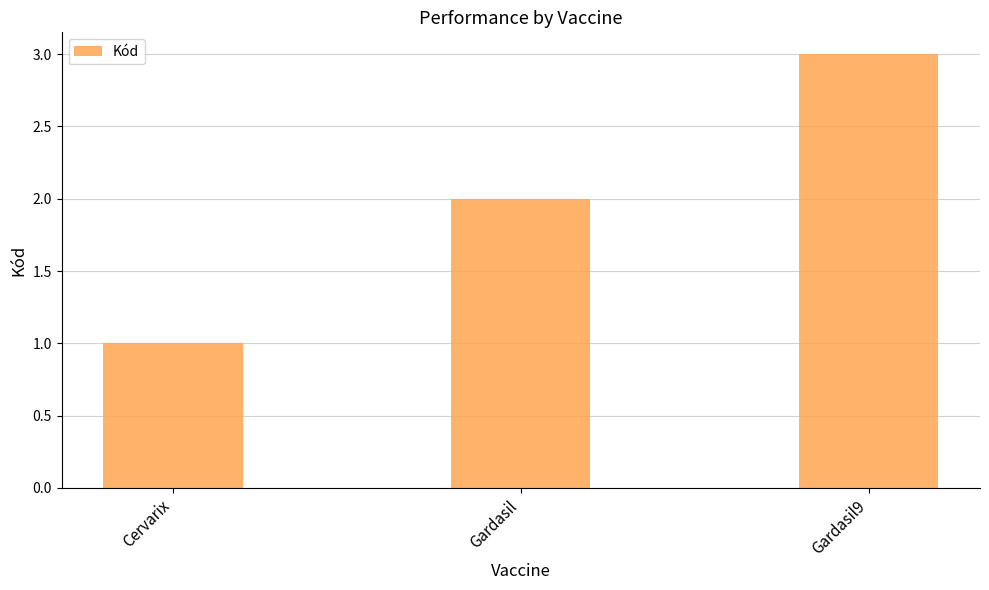

List the labels in order of value, smallest first.

Cervarix, Gardasil, Gardasil9